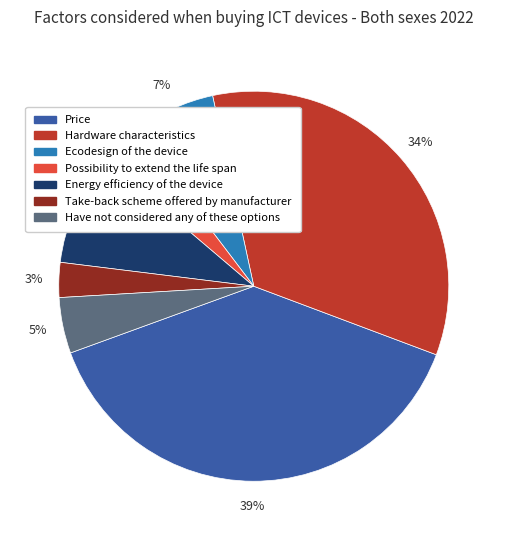

Is there any slice that represents more than half of the pie?

No